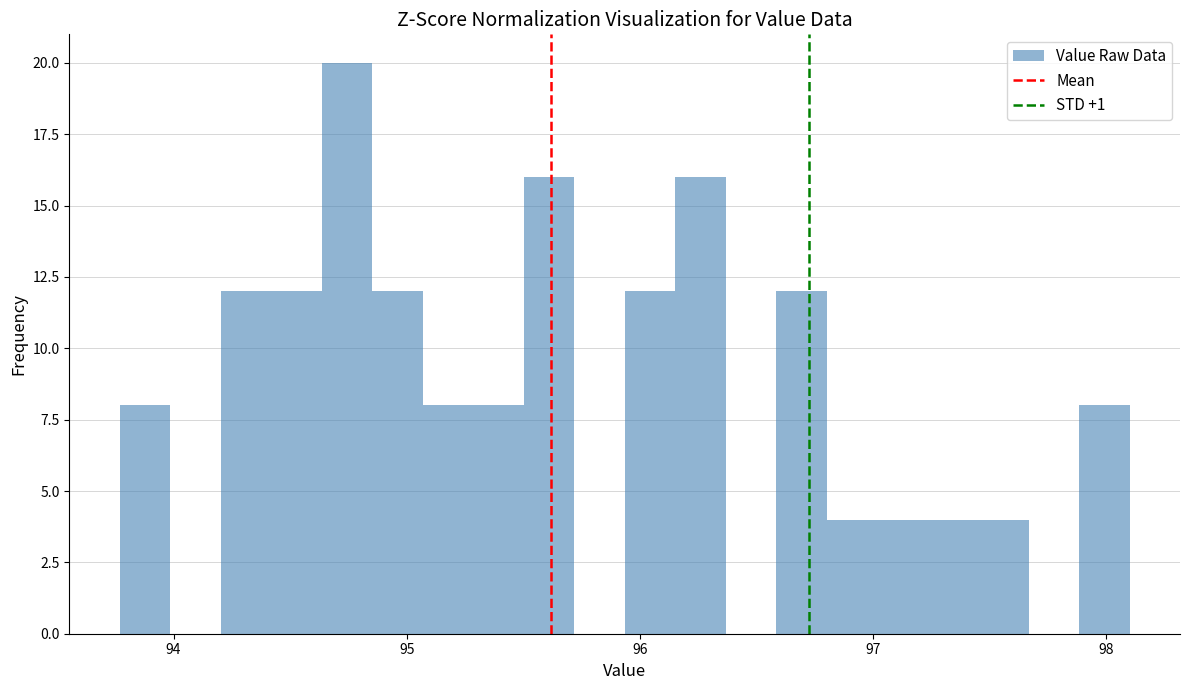

Read against the x-axis, roughly where is the centre of the tallest bar?

94.7